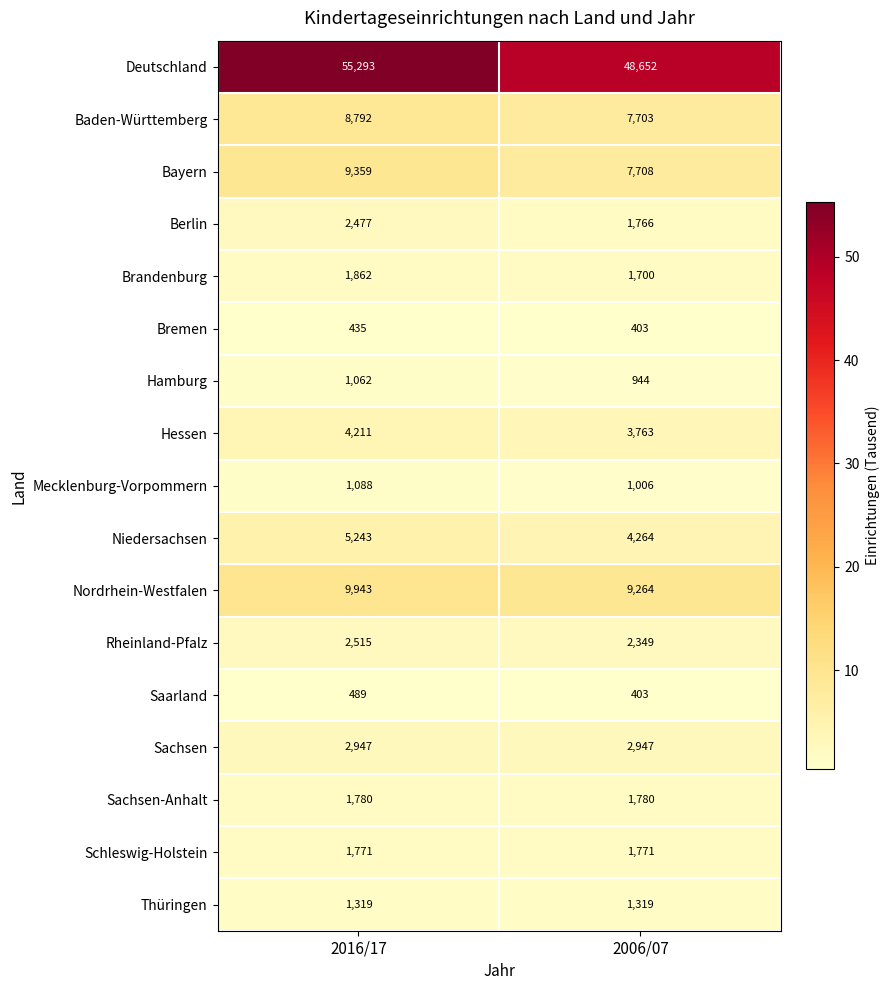

Which label corresponds to the smallest value in the chart?

2006/07